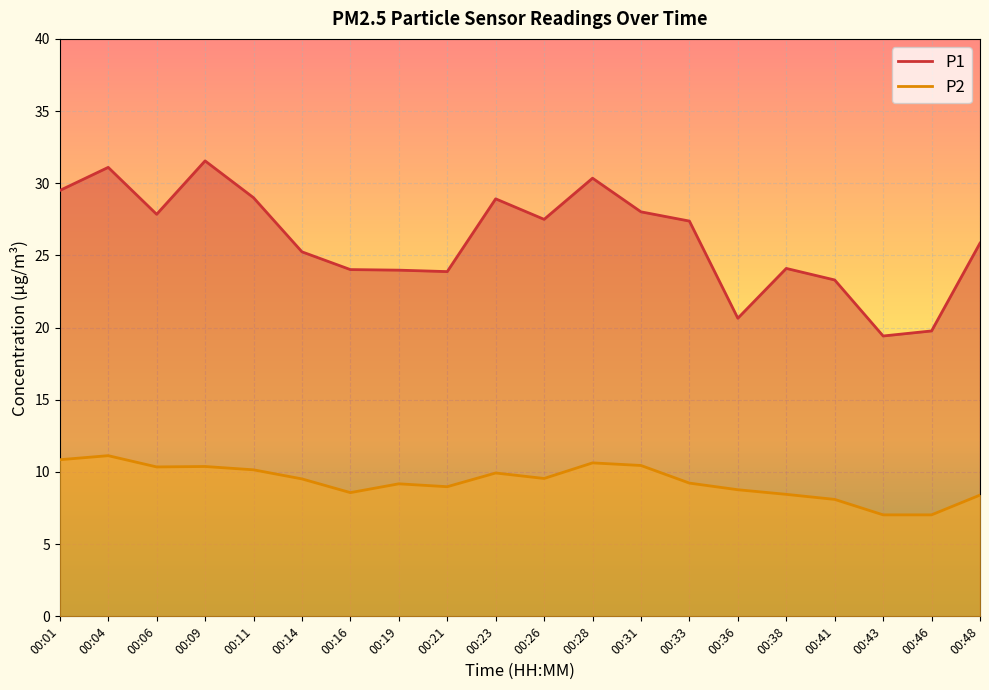

At how many categories does at least one series exceed 27?

10